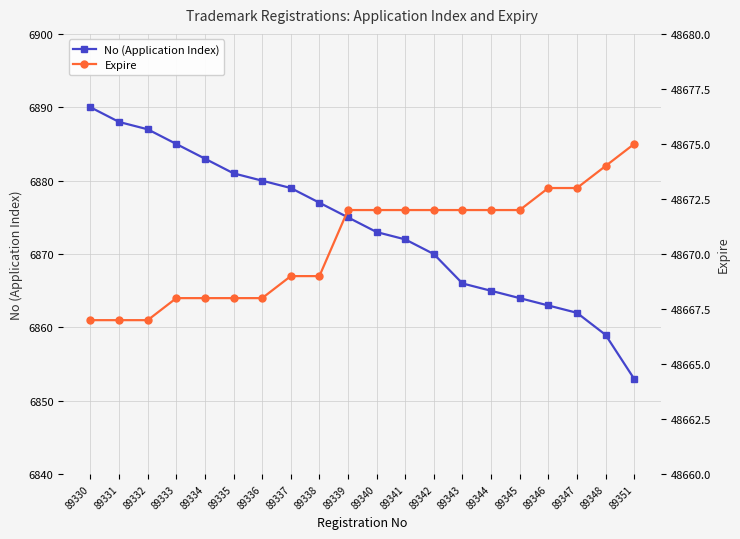

Which series has the largest range (max minus min)?

No (Application Index)